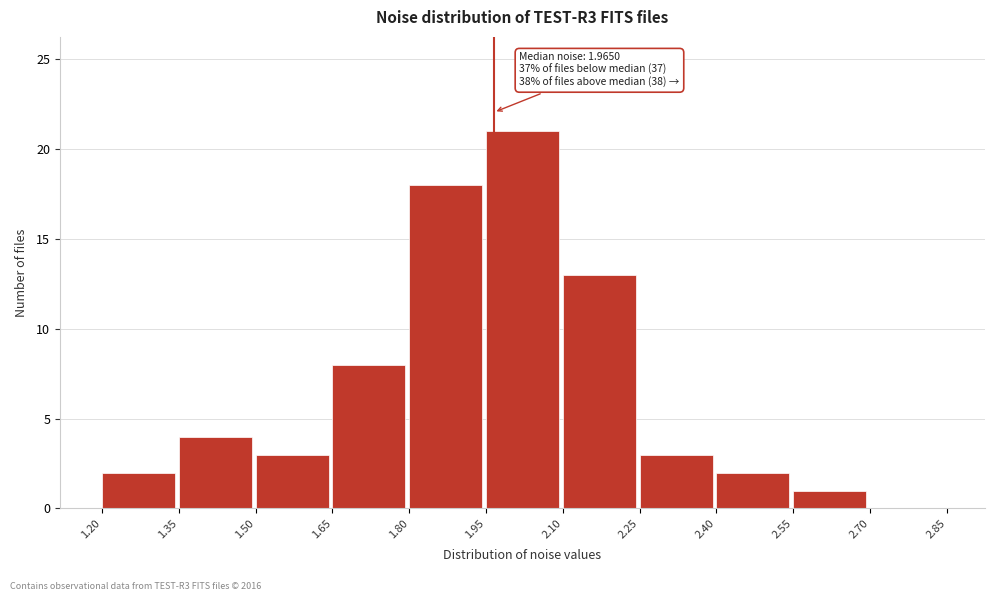

Over which range of the x-axis is the bar tallest?

1.95 to 2.10